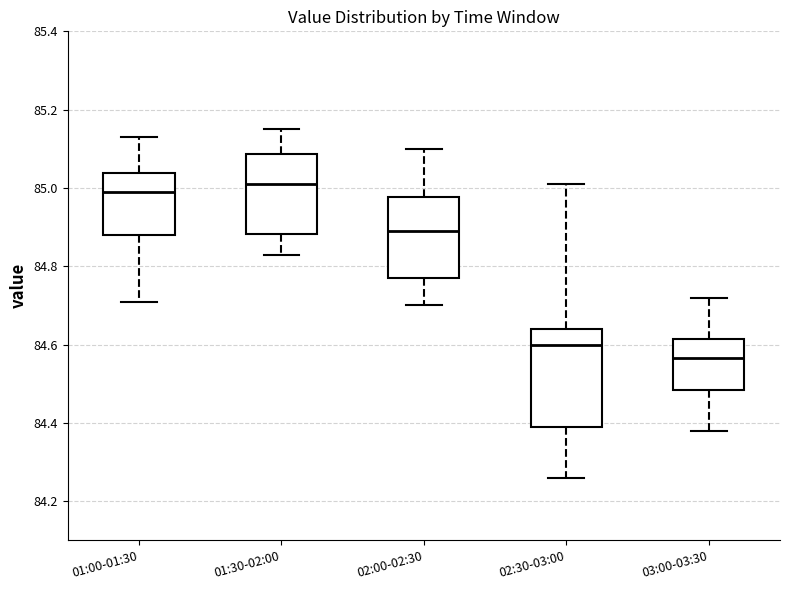

Which box's median line is the lowest?

03:00-03:30